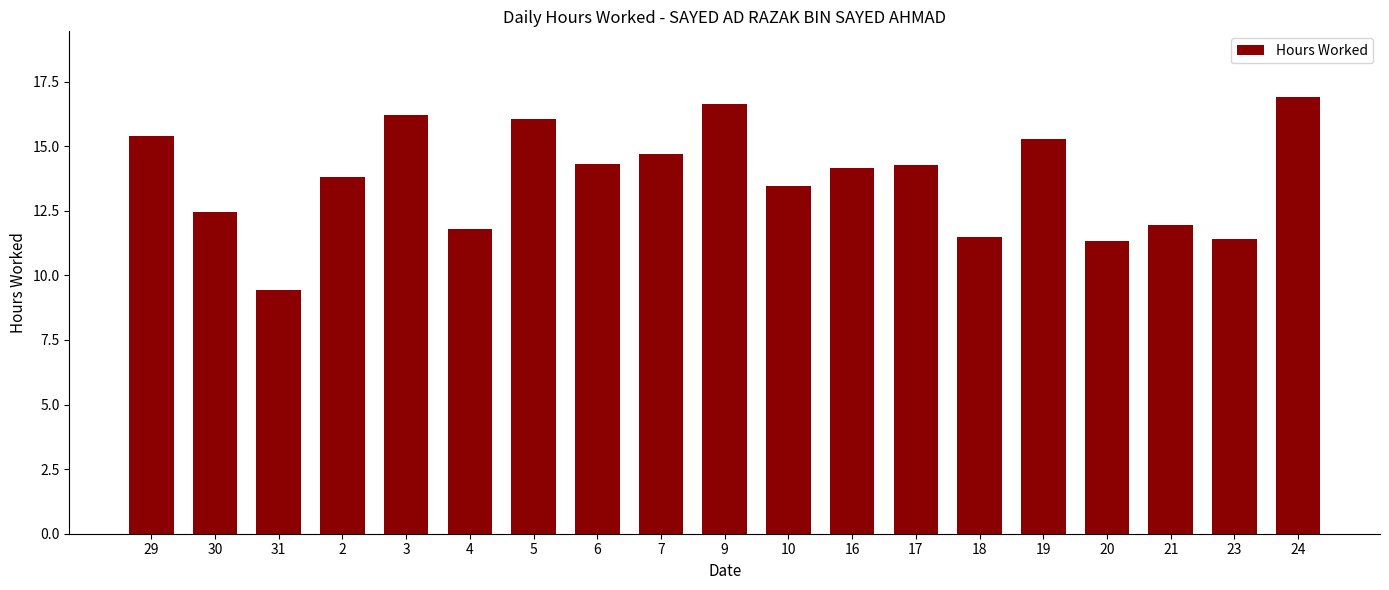

What is the approximate value at 18?

11.5